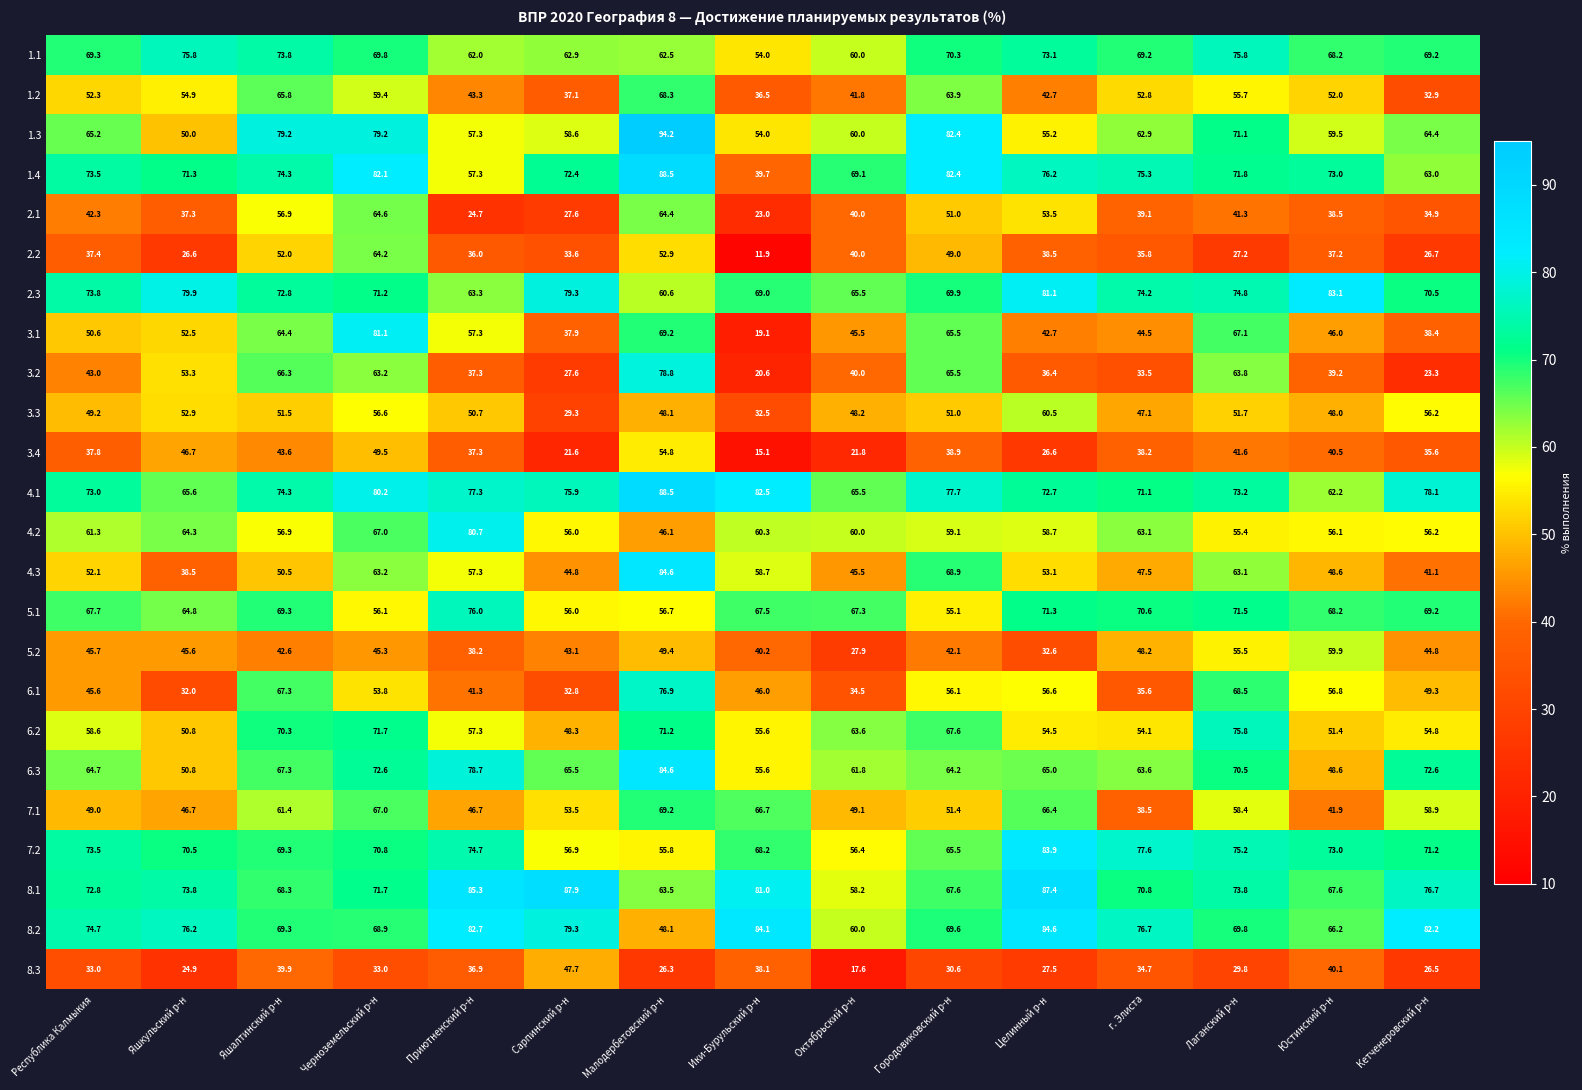

Which series has the largest total across all categories?

4.1